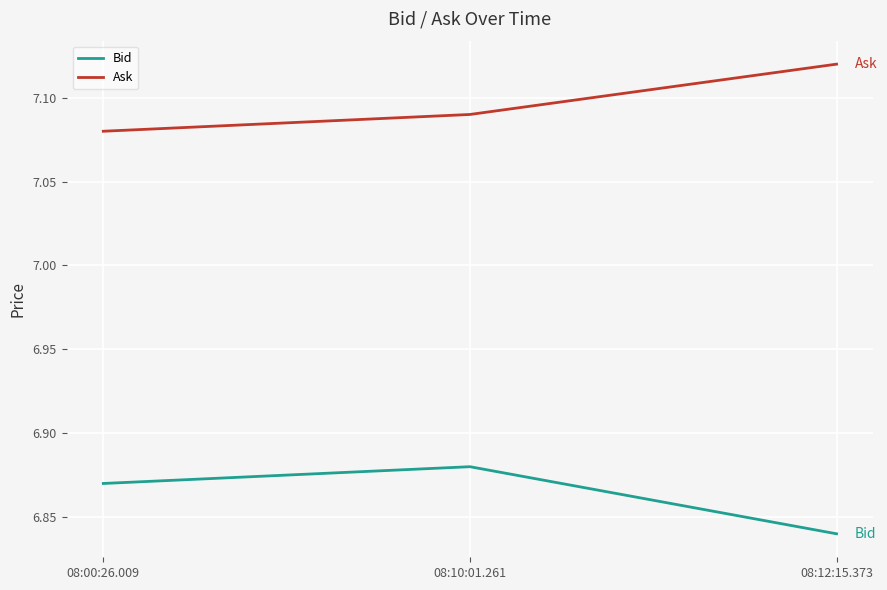

Count the number of categories in the chart.

3